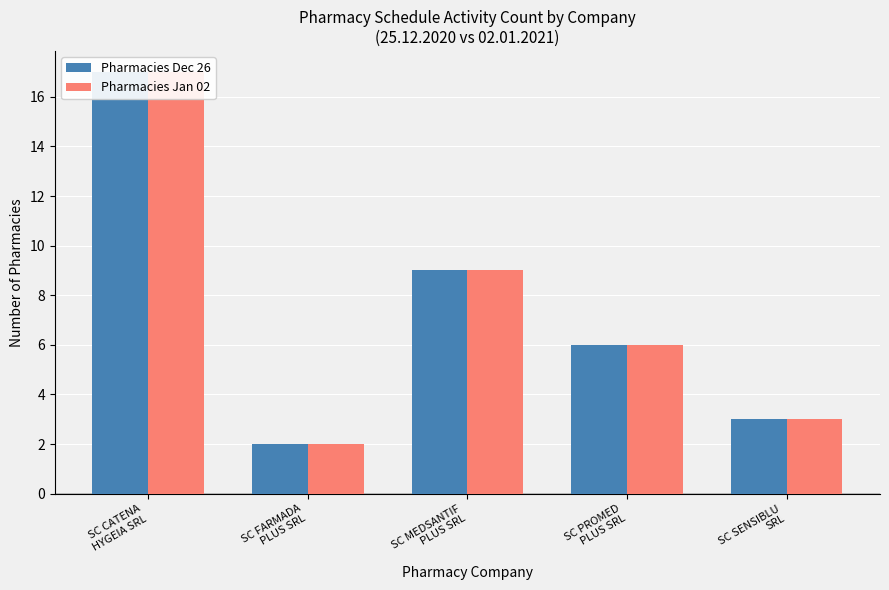

At how many categories does at least one series exceed 9?

1